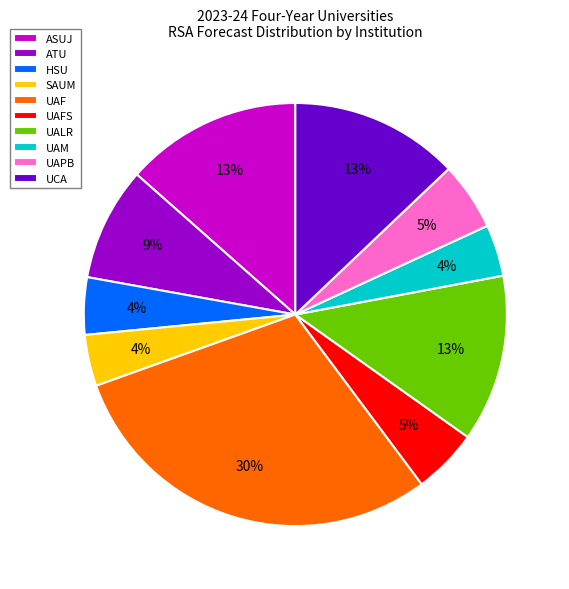

How many slices are in this pie chart?

10